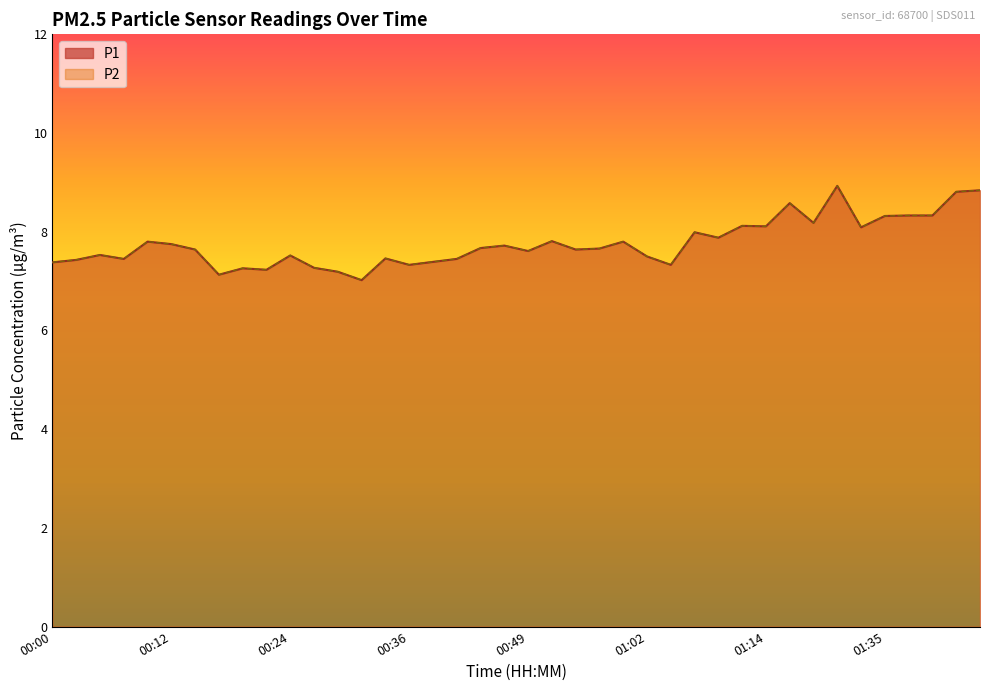

True or false: P1 has a value of 7.8 at 00:12.

True